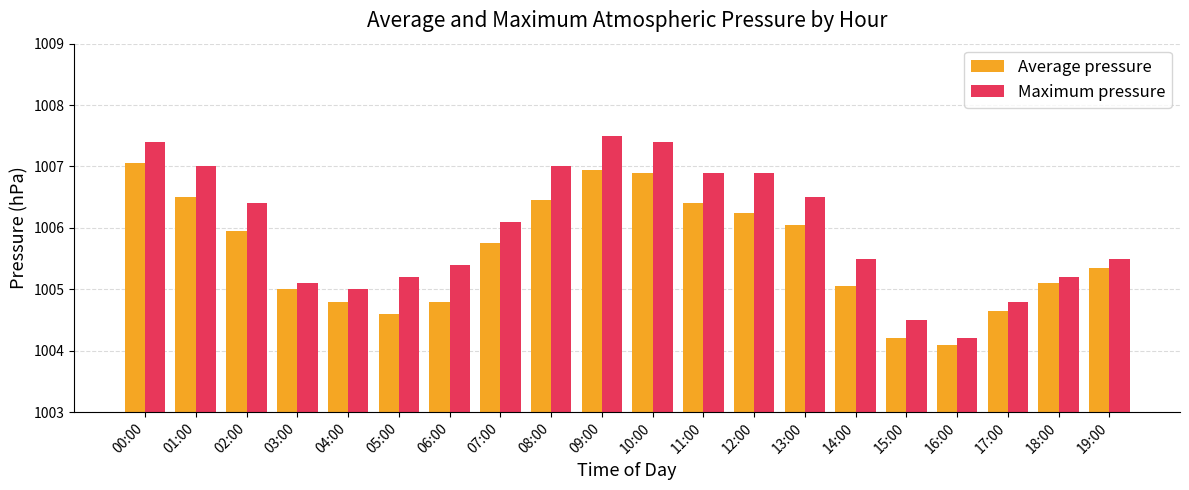

What is the average value of the Average pressure series?

1005.6